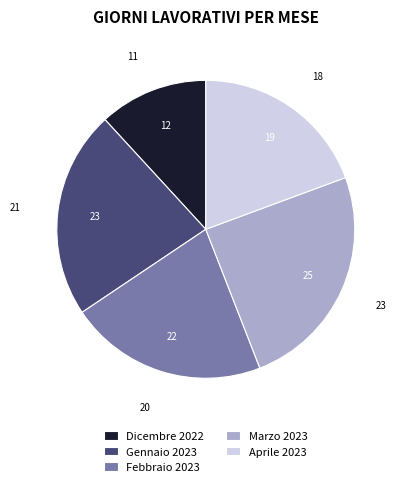

Do Gennaio 2023 and Febbraio 2023 together represent more than half of the pie?

No